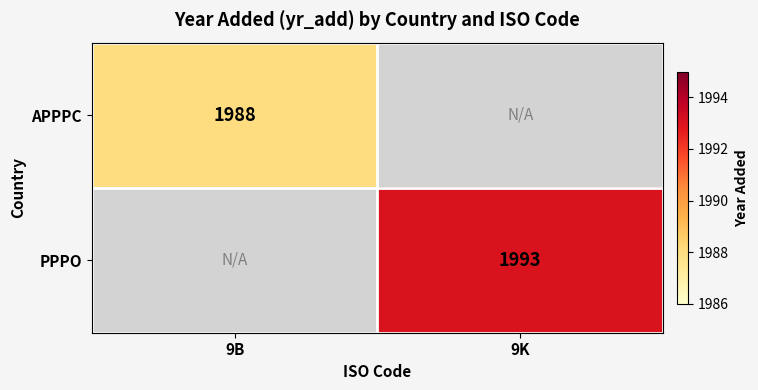

Is it true that PPPO equals 3368 at 9K?

False